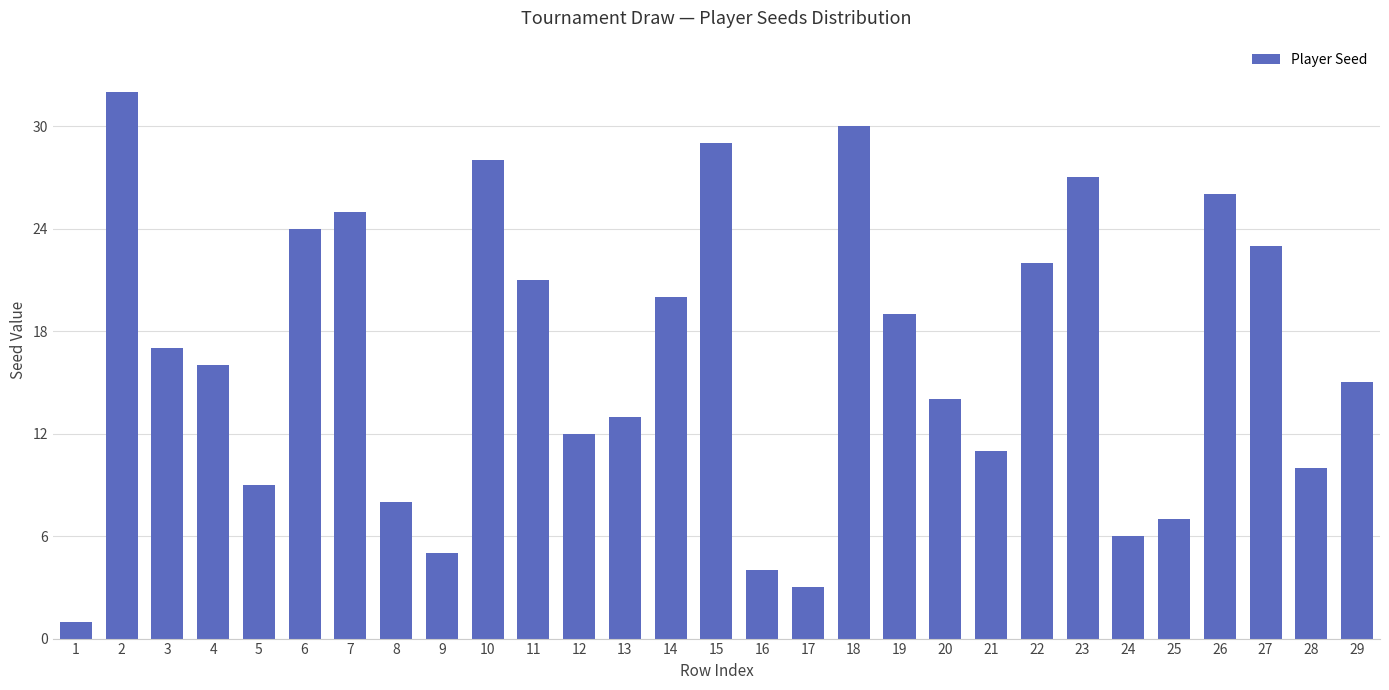

Reading left to right, transcribe all the data shown in this chart.

1=1	2=32	3=17	4=16	5=9	6=24	7=25	8=8	9=5	10=28	11=21	12=12	13=13	14=20	15=29	16=4	17=3	18=30	19=19	20=14	21=11	22=22	23=27	24=6	25=7	26=26	27=23	28=10	29=15